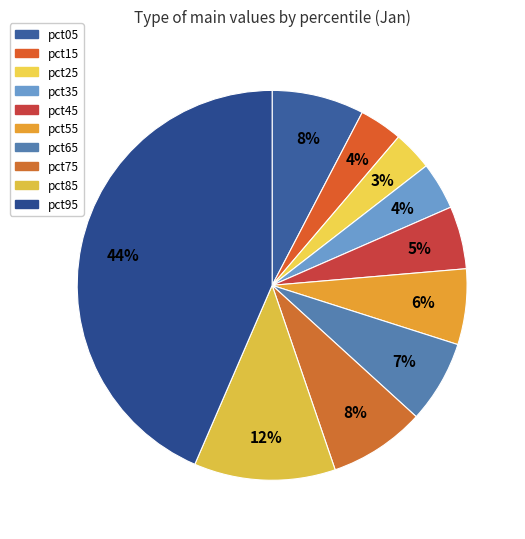

Is there any slice that represents more than half of the pie?

No